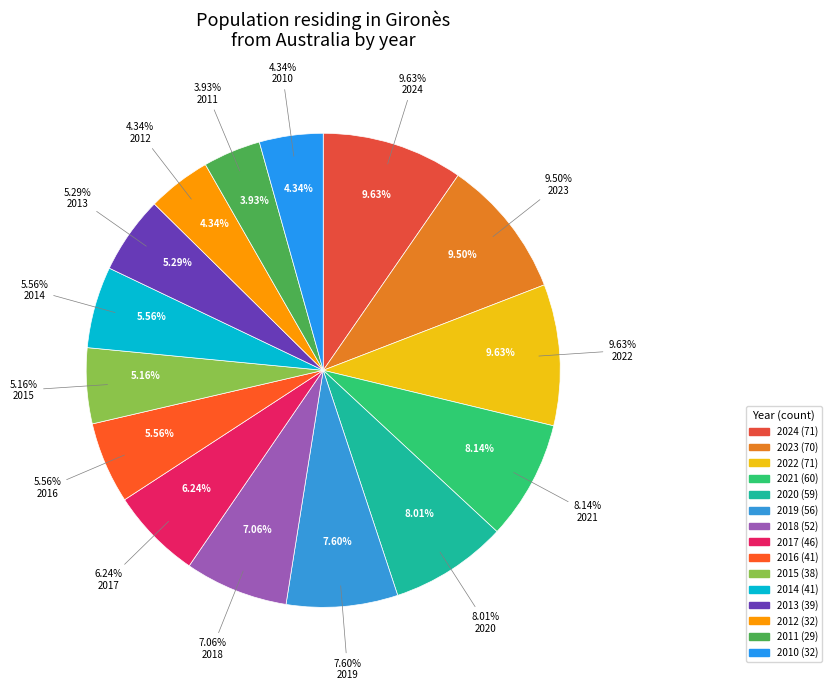

Which category has the smallest portion of the pie?

2011